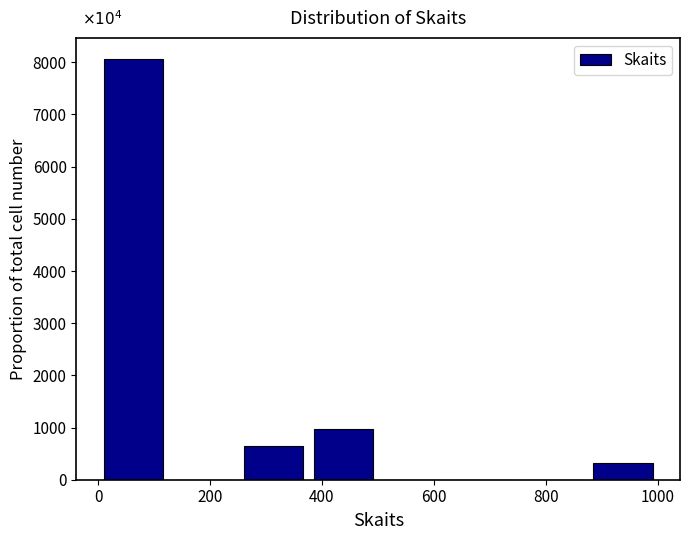

Over which range of the x-axis is the bar tallest?

0 to 120